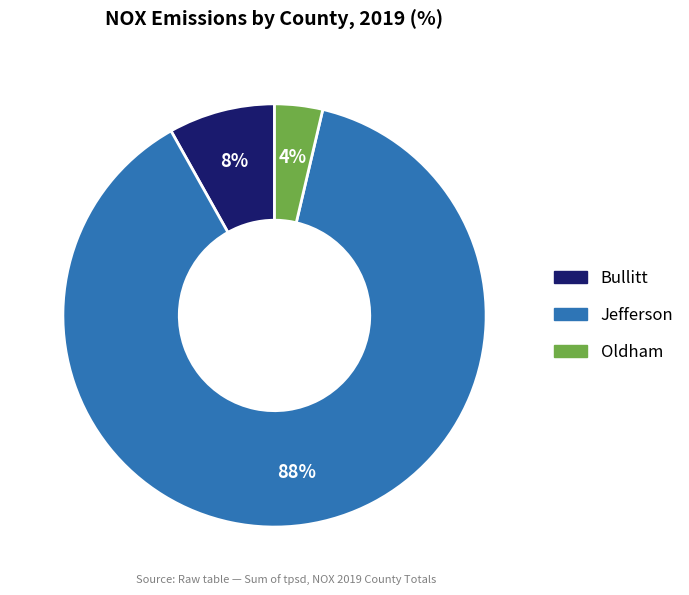

Which category has the smallest portion of the pie?

Oldham